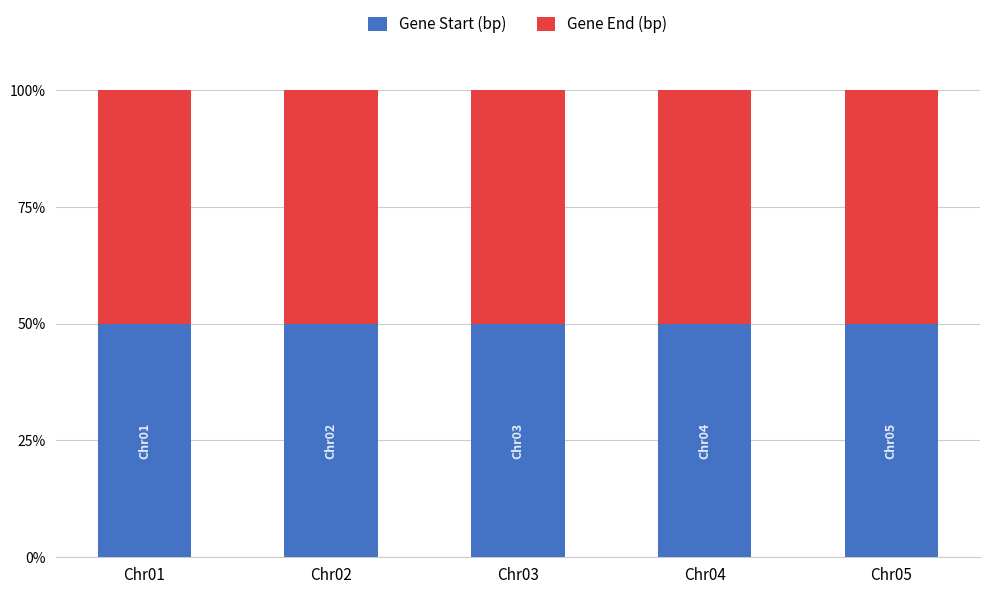

The value of Gene Start (bp) at Chr03 is 50.0. True or false?

True